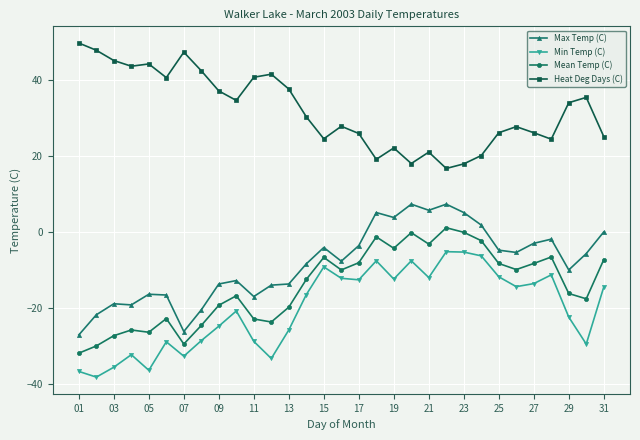

True or false: Heat Deg Days (C) has more than 1 interior local peaks.

True